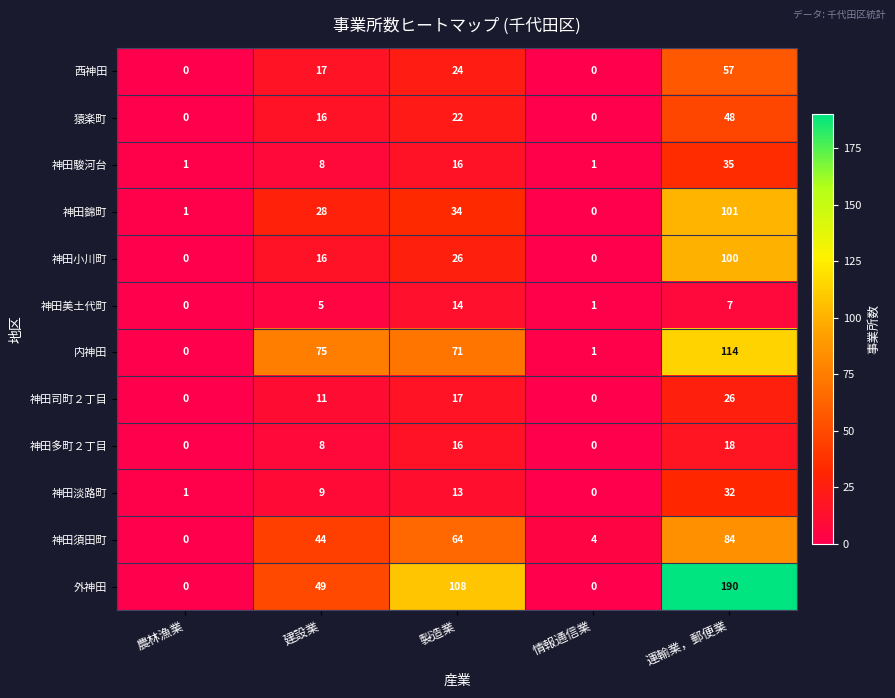

True or false: 神田淡路町 has a value of 51 at 運輸業，郵便業.

False